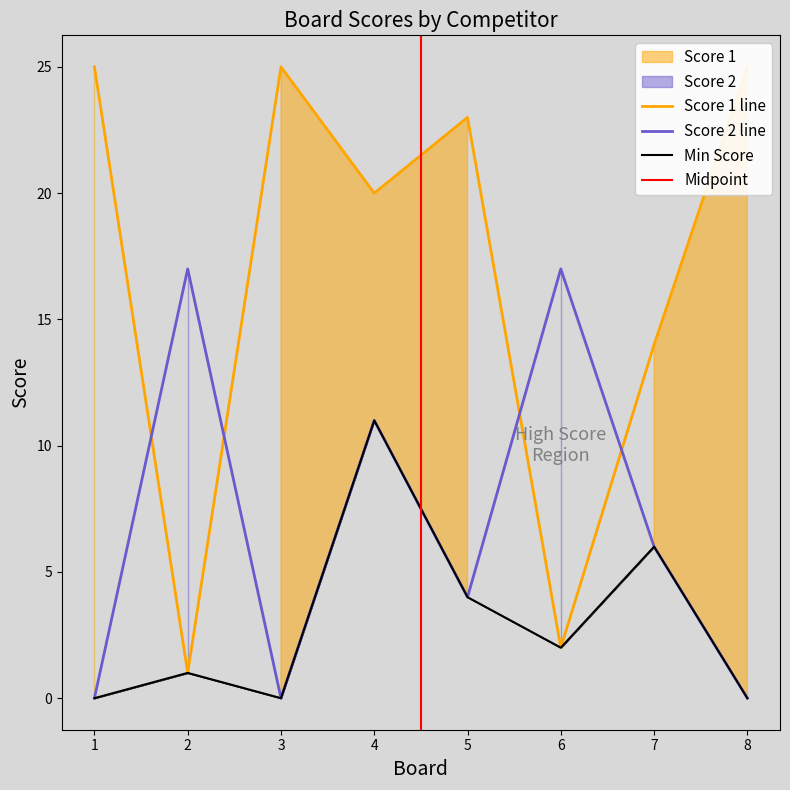

What is the difference between the Score 1 values at 2 and 6?

1